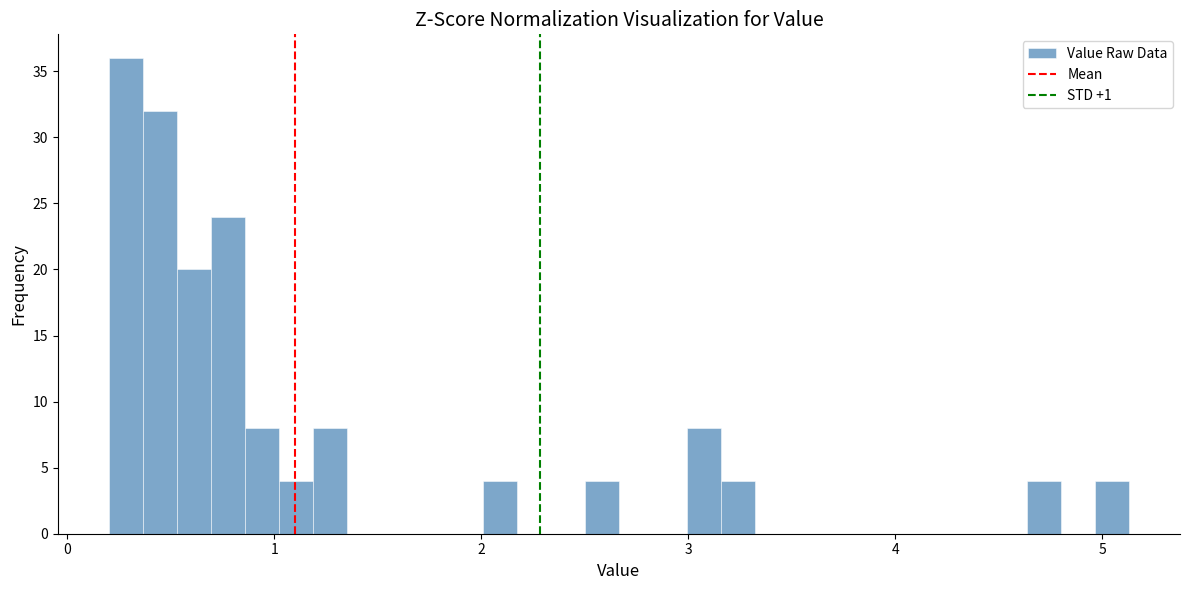

Read against the x-axis, roughly where is the centre of the tallest bar?

0.3